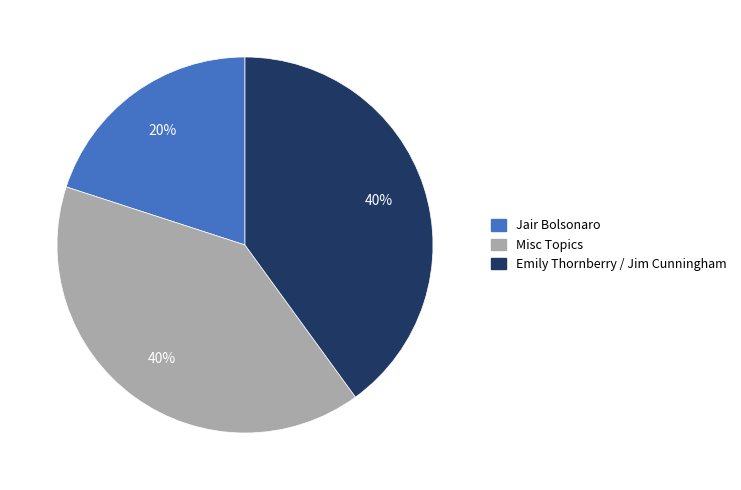

Is it true that Jair Bolsonaro is 10% of the pie?

False